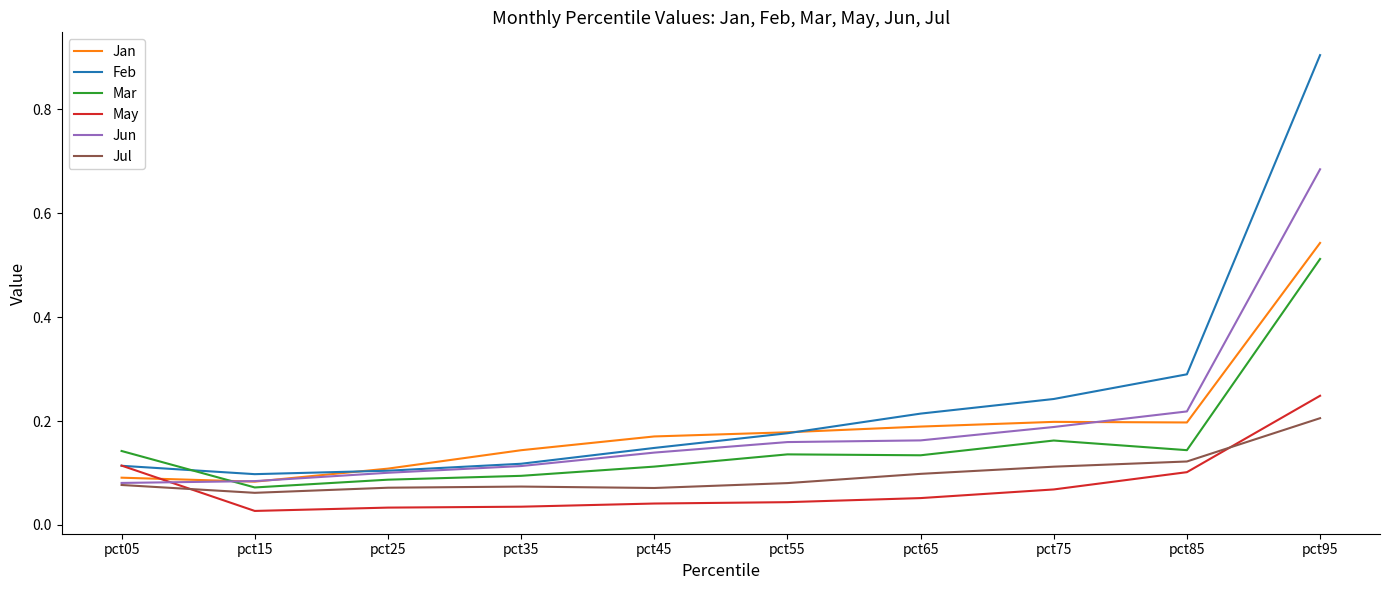

Which series has the largest range (max minus min)?

Feb